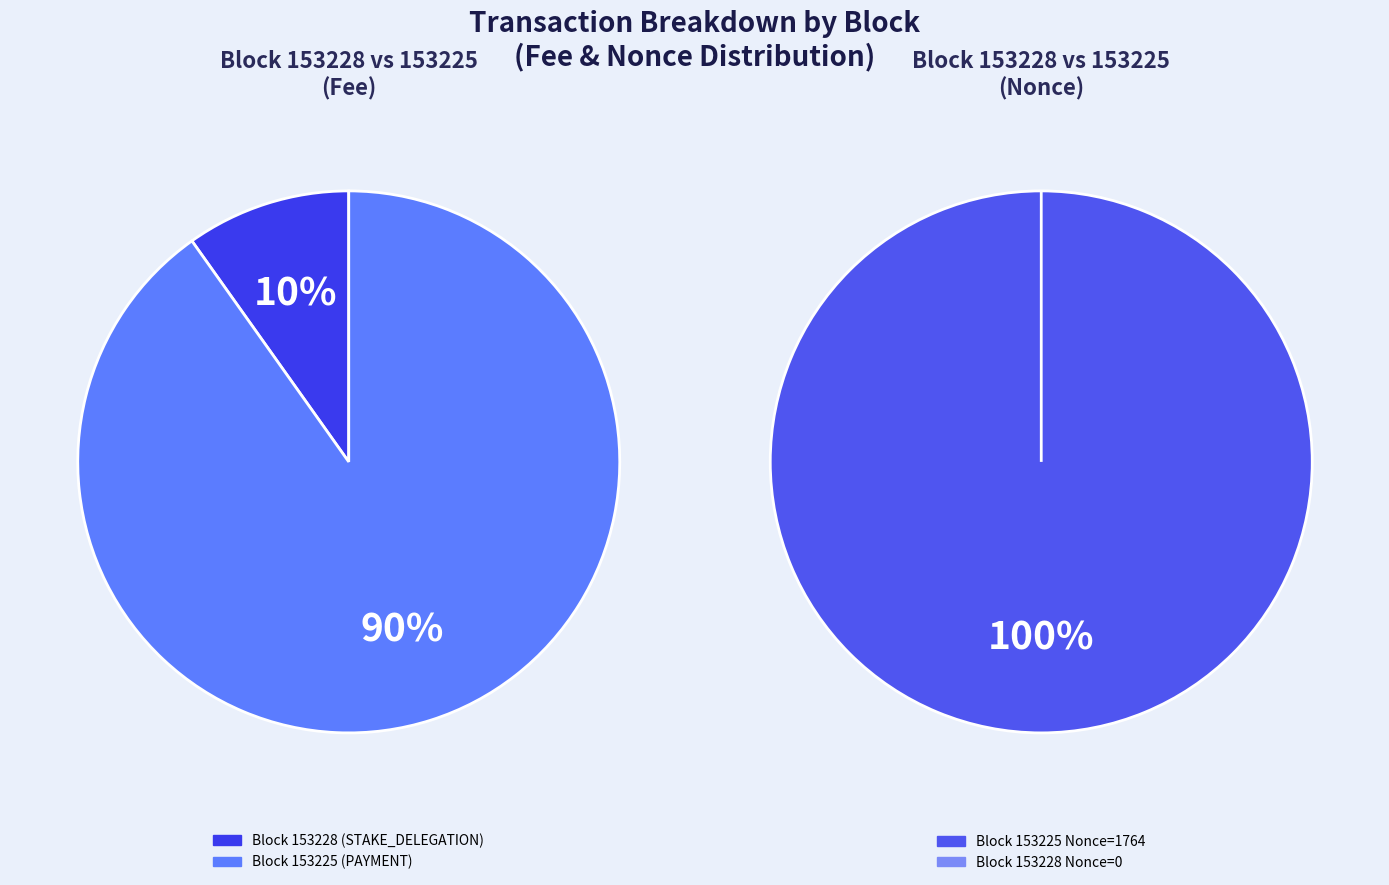

Which category has the biggest portion of the pie?

Nonce